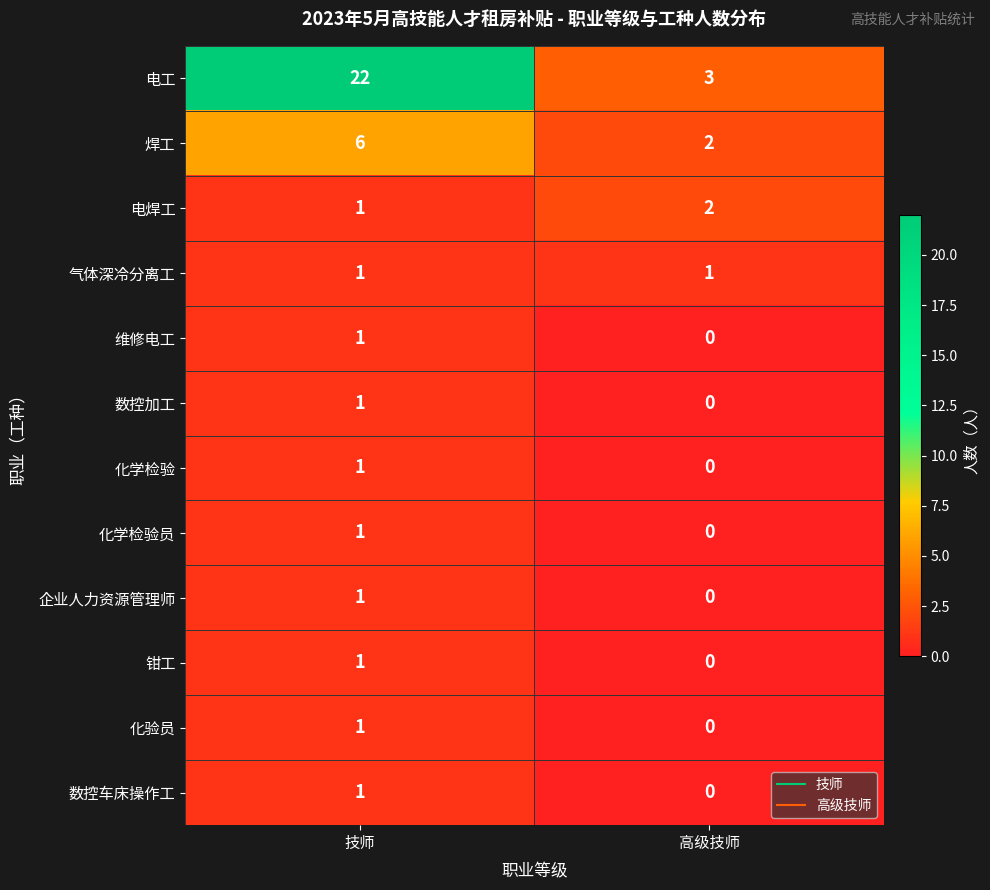

What is the difference between the maximum and minimum values in the 焊工 series?

4